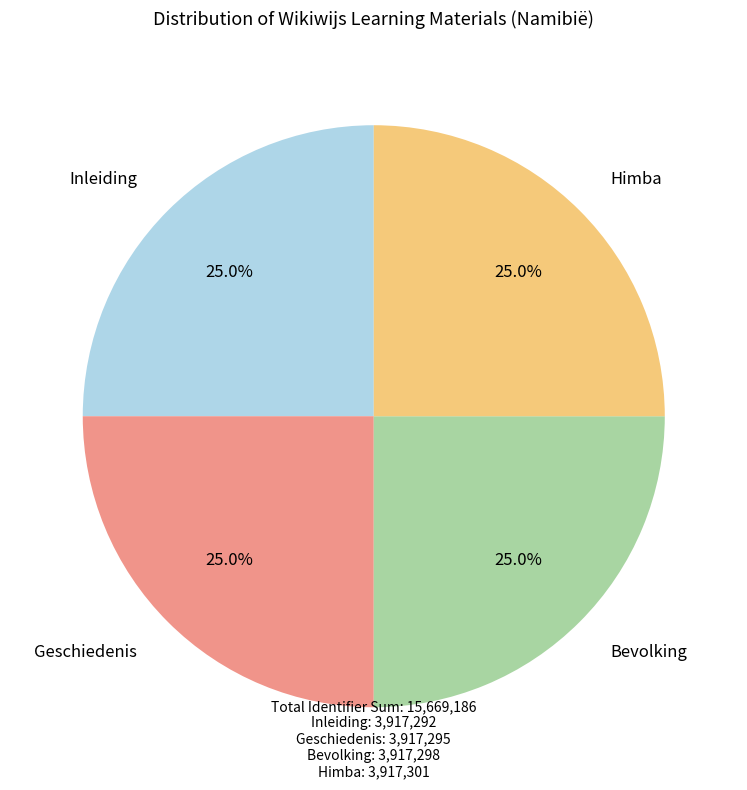

Combined, what portion of the pie is Geschiedenis and Inleiding?

50.0%